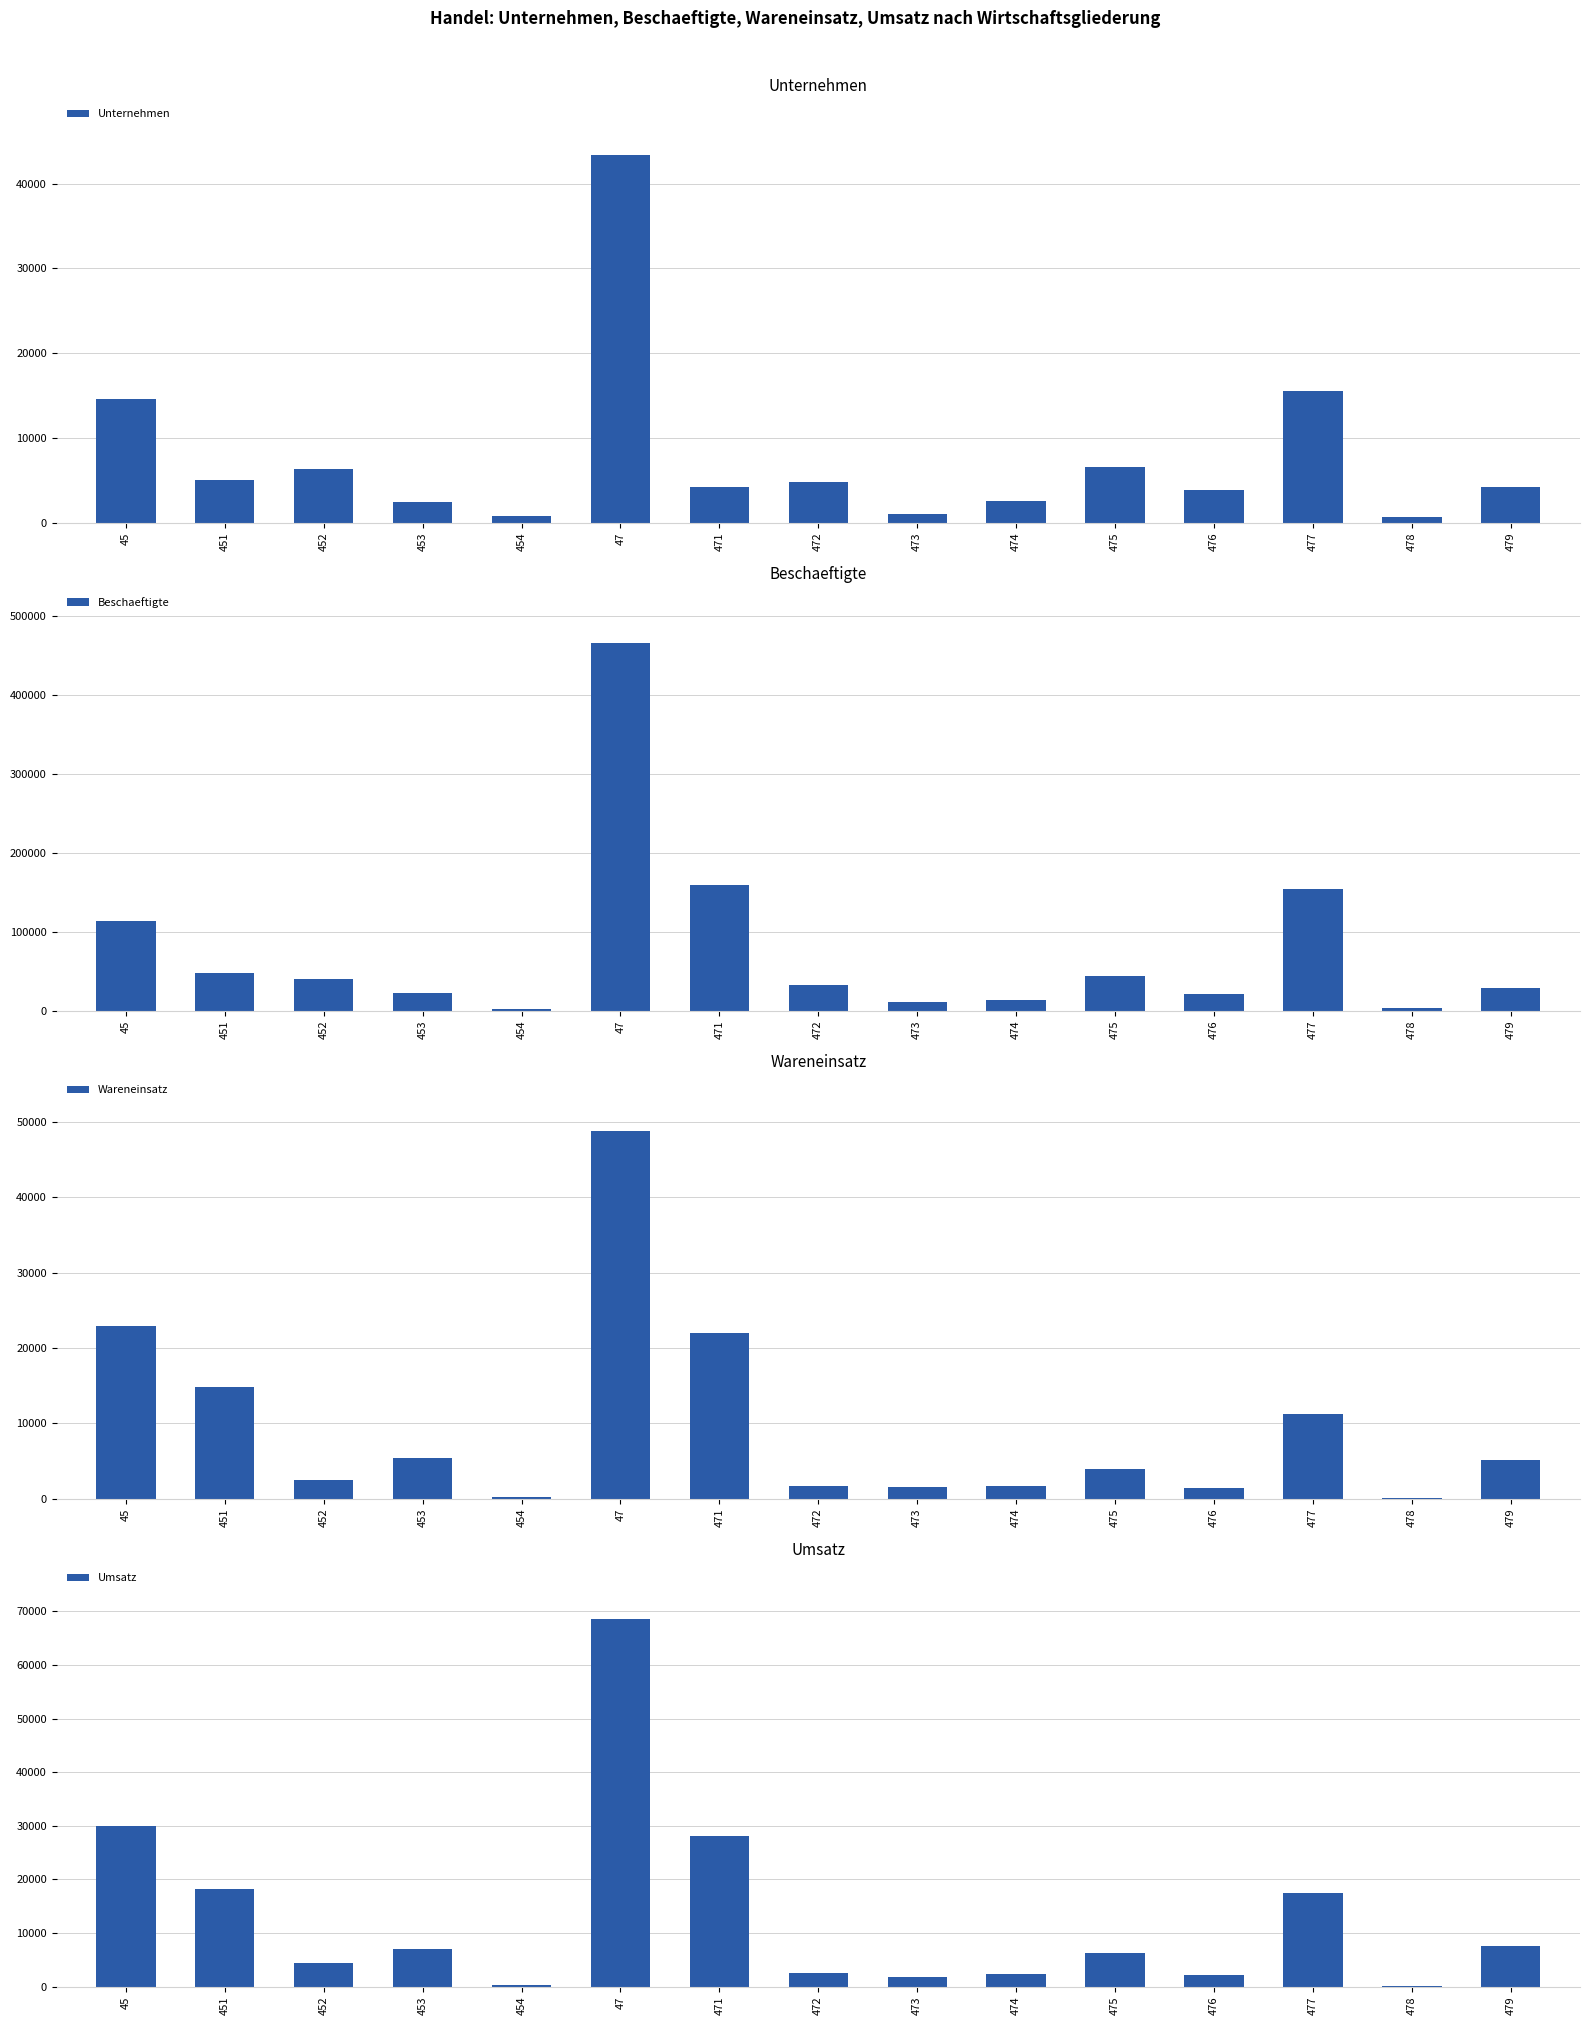

The Beschaeftigte series shows 13459 at 474. True or false?

True